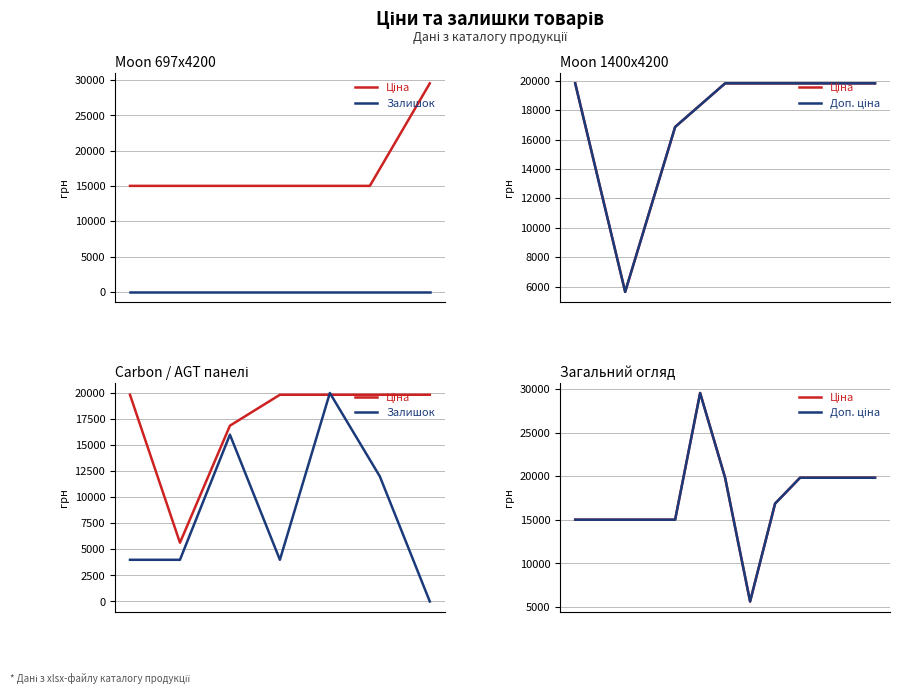

True or false: Ціна and Доп. ціна cross at least once.

False